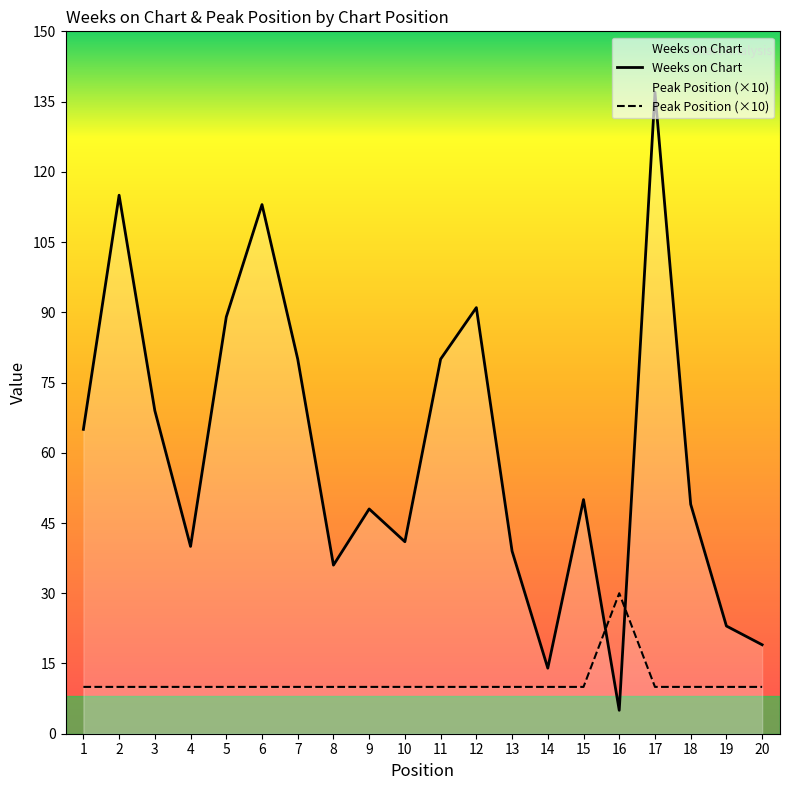

Where does the Weeks on Chart series first go above 50?

1